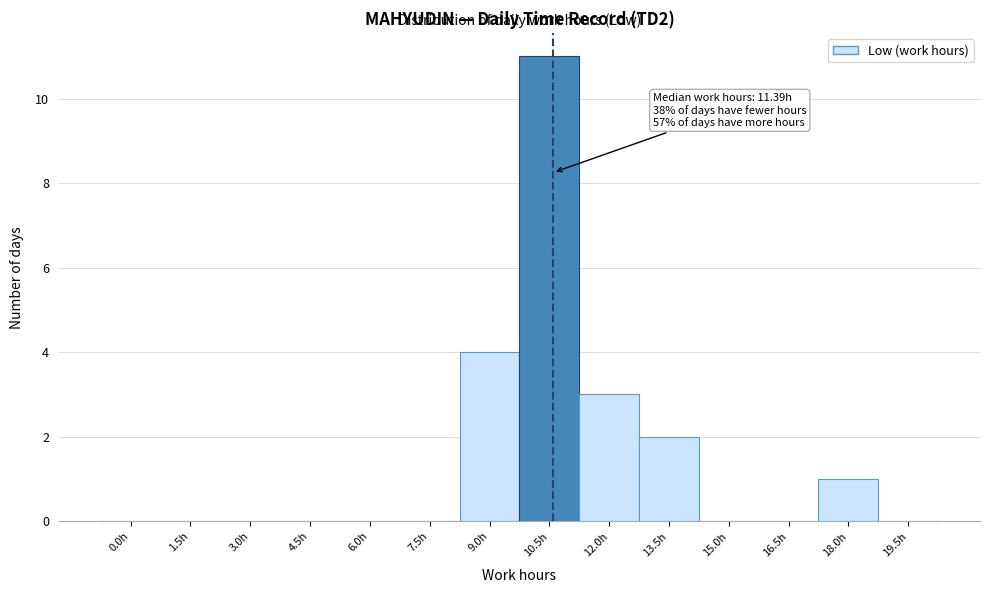

Reading right to left, what are all the values shown in this chart?

19.5h=0	18.0h=1	16.5h=0	15.0h=0	13.5h=2	12.0h=3	10.5h=11	9.0h=4	7.5h=0	6.0h=0	4.5h=0	3.0h=0	1.5h=0	0.0h=0